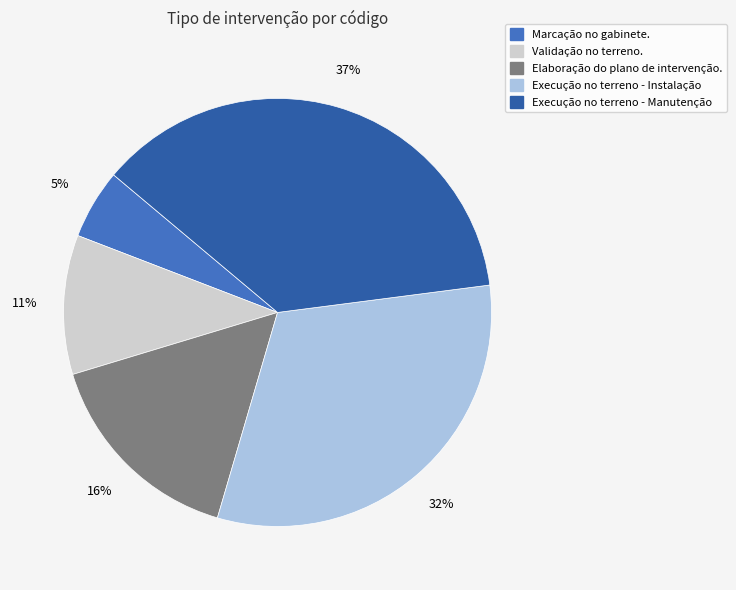

What percentage is the Execução no terreno - Instalação slice, to the nearest percent?

32%